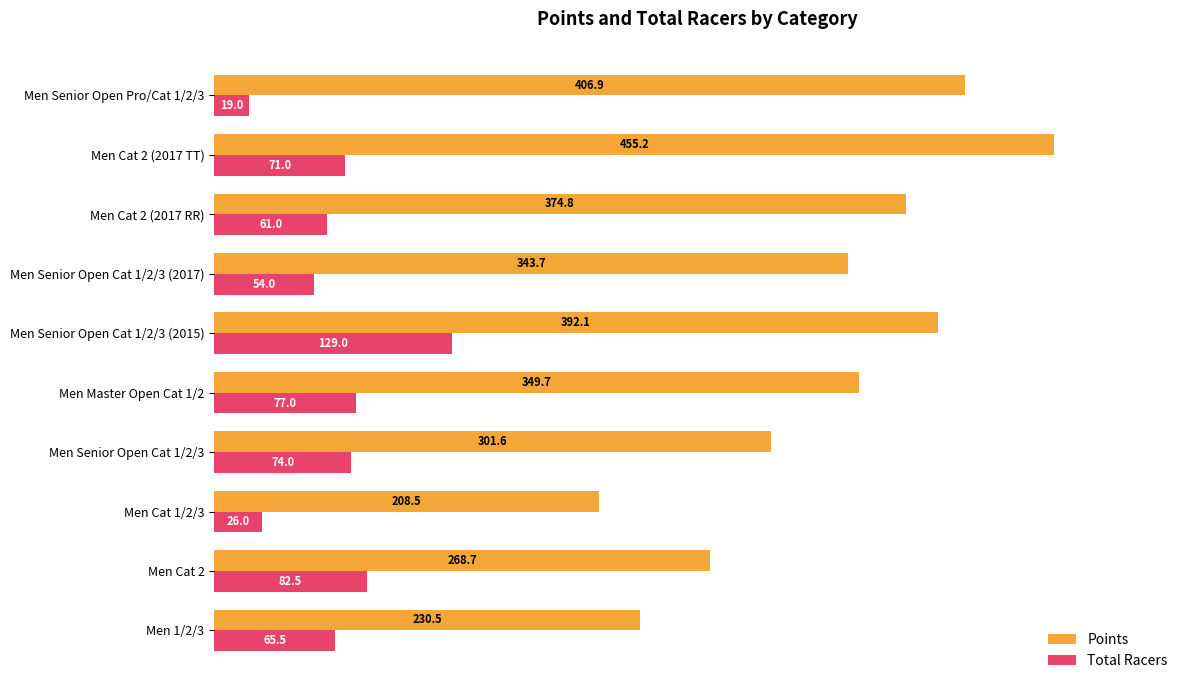

What are all the series names shown in the legend?

Points, Total Racers